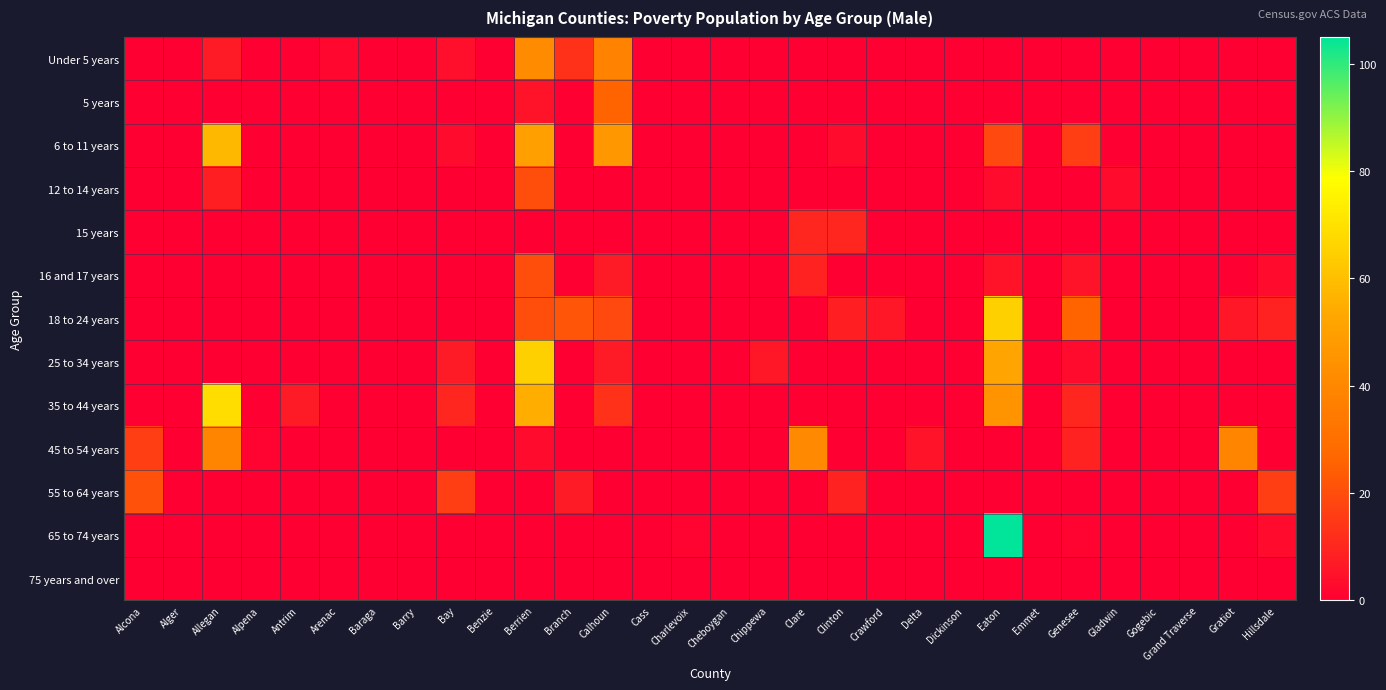

Which series changed the most between Barry and Cheboygan?

Under 5 years